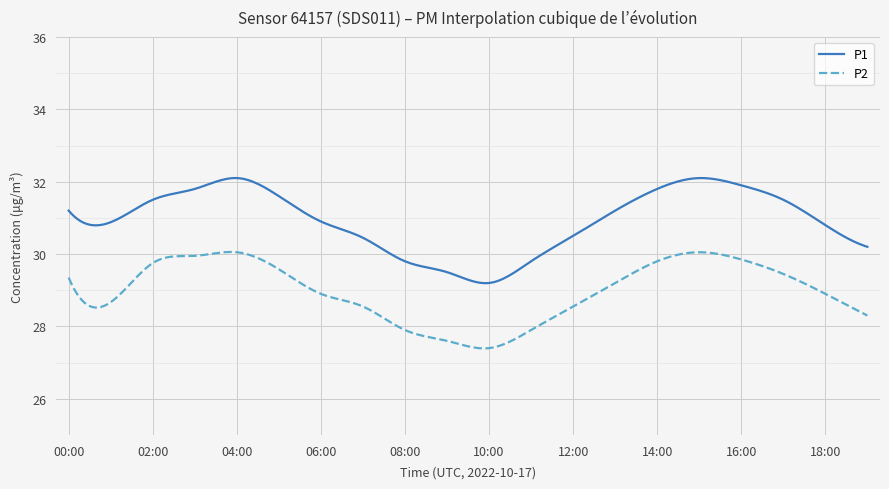

True or false: P2 and P1 intersect in this chart.

False